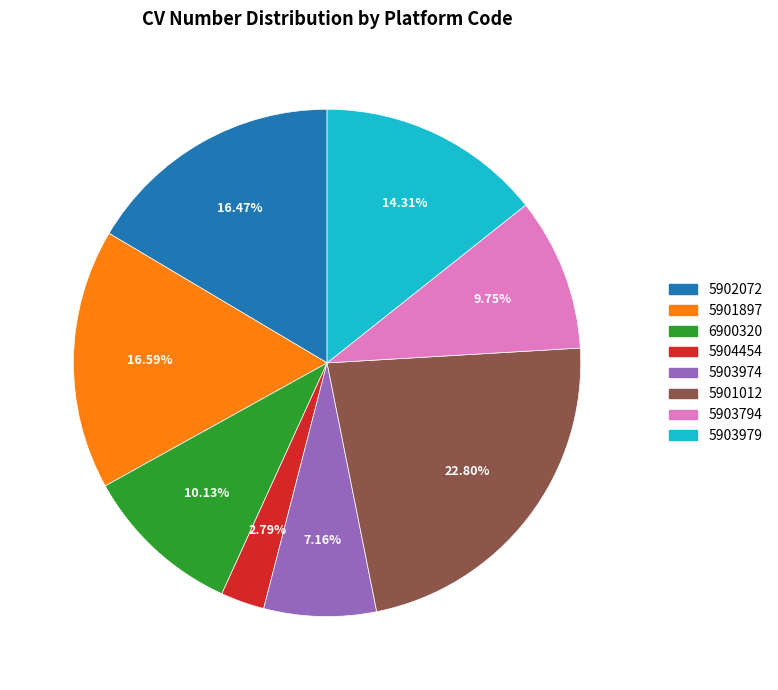

Is there any slice that represents more than half of the pie?

No